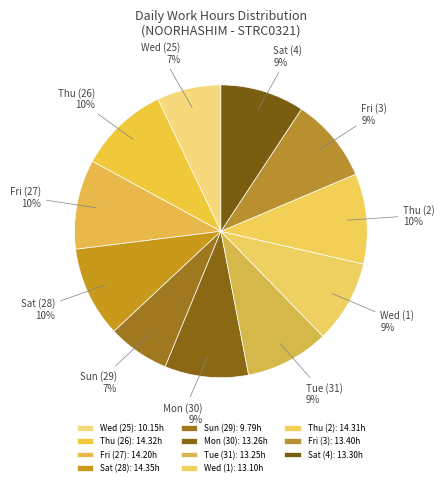

How many slices are in this pie chart?

11